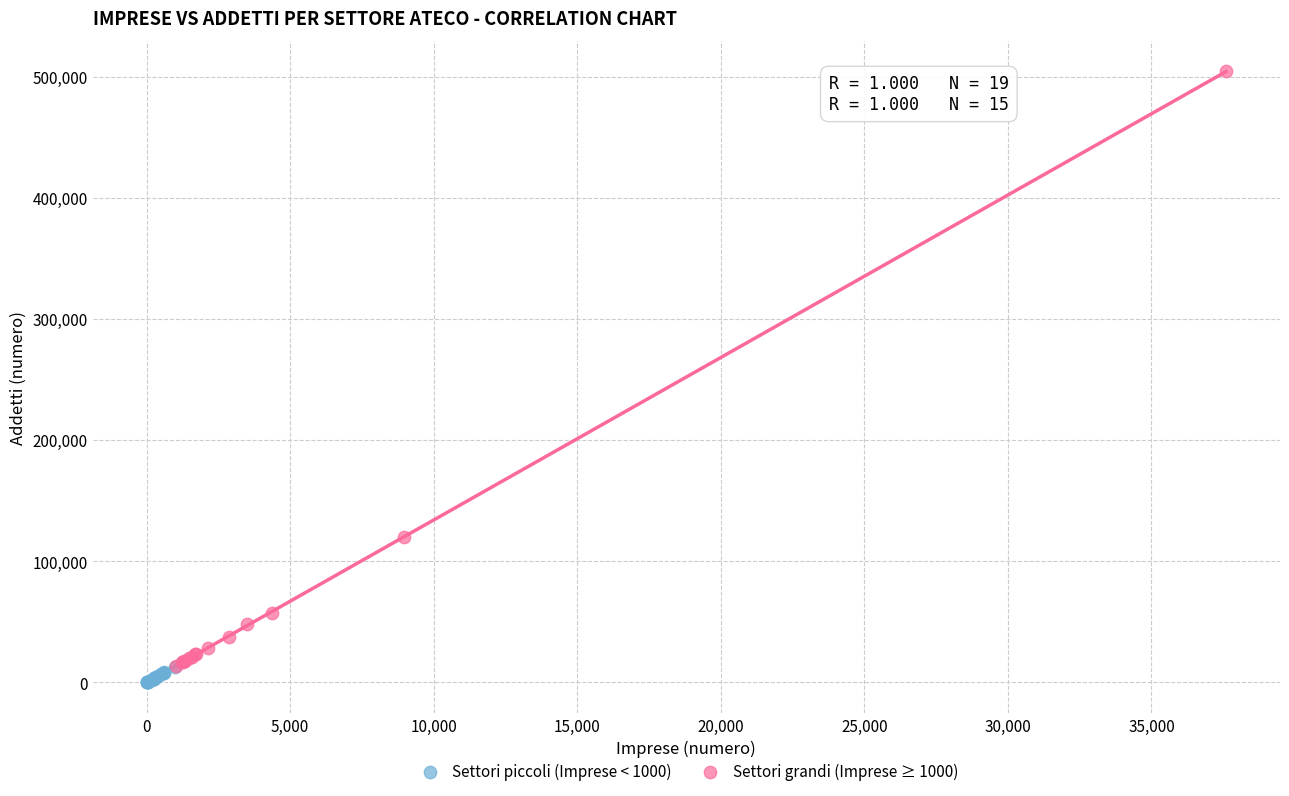

Which series contains the lowest Y value?

Settori piccoli (Imprese < 1000)